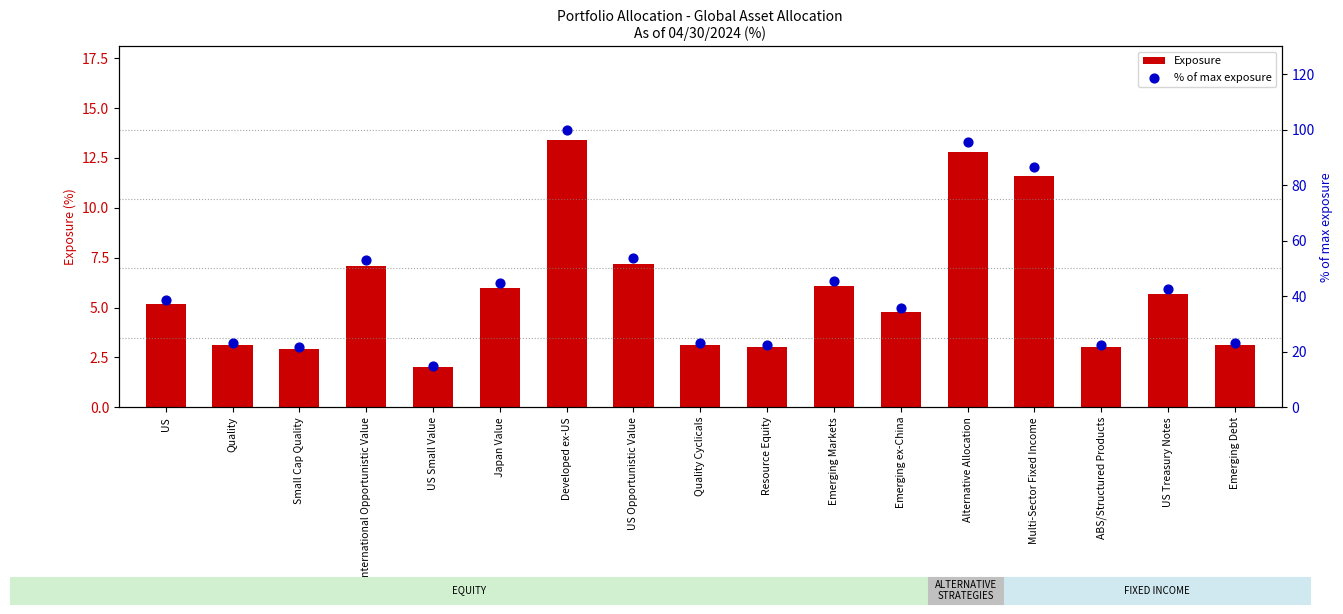

What are all the series names shown in the legend?

Exposure, % of max exposure